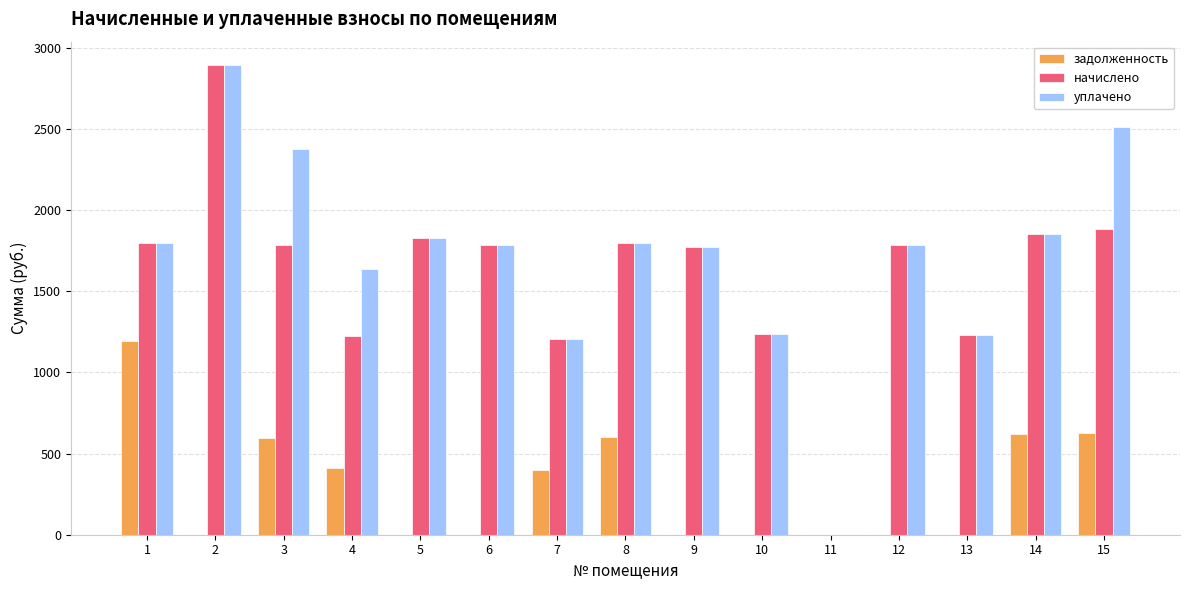

What is the maximum value shown in the chart?

2894.3